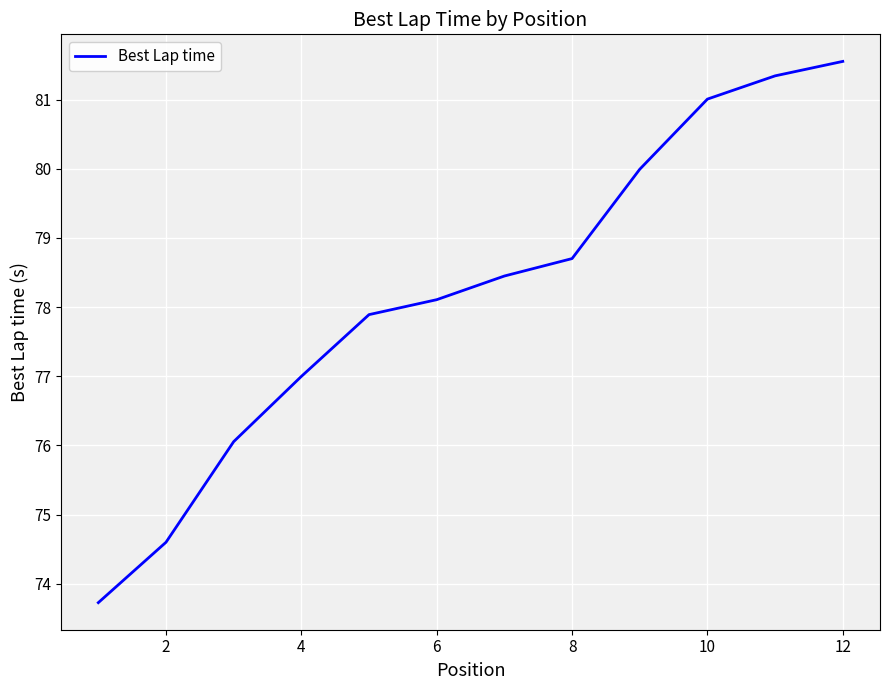

What is the maximum value shown in the chart?

81.6